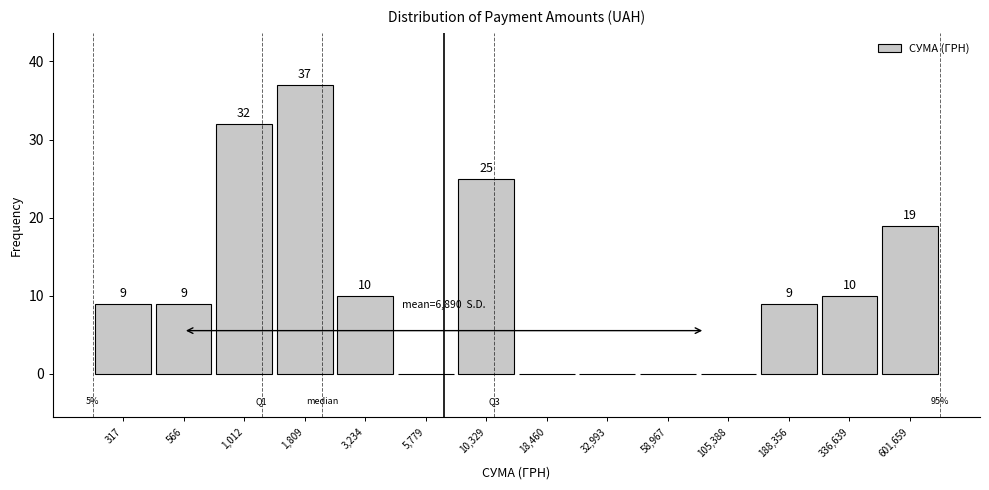

Reading right to left, list all the values displayed in this chart.

601,659=19	336,639=10	188,356=9	105,388=0	58,967=0	32,993=0	18,460=0	10,329=25	5,779=0	3,234=10	1,809=37	1,012=32	566=9	317=9